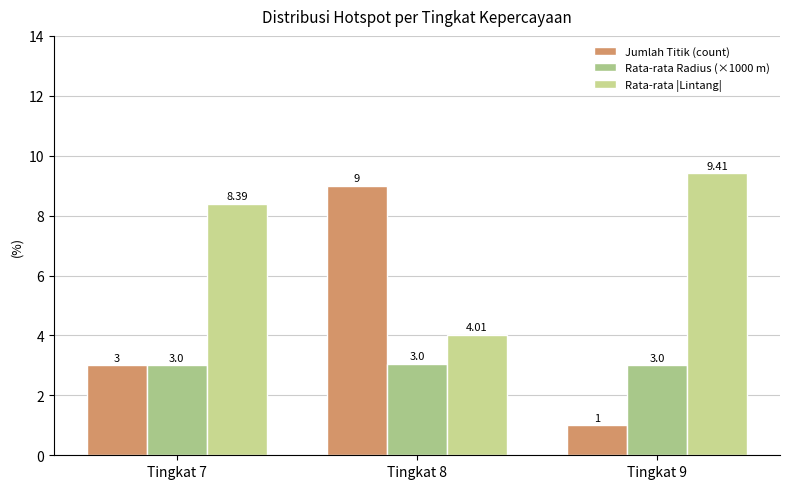

Rank the series at Tingkat 8 from highest to lowest value.

Jumlah Titik (count), Rata-rata |Lintang|, Rata-rata Radius (×1000 m)